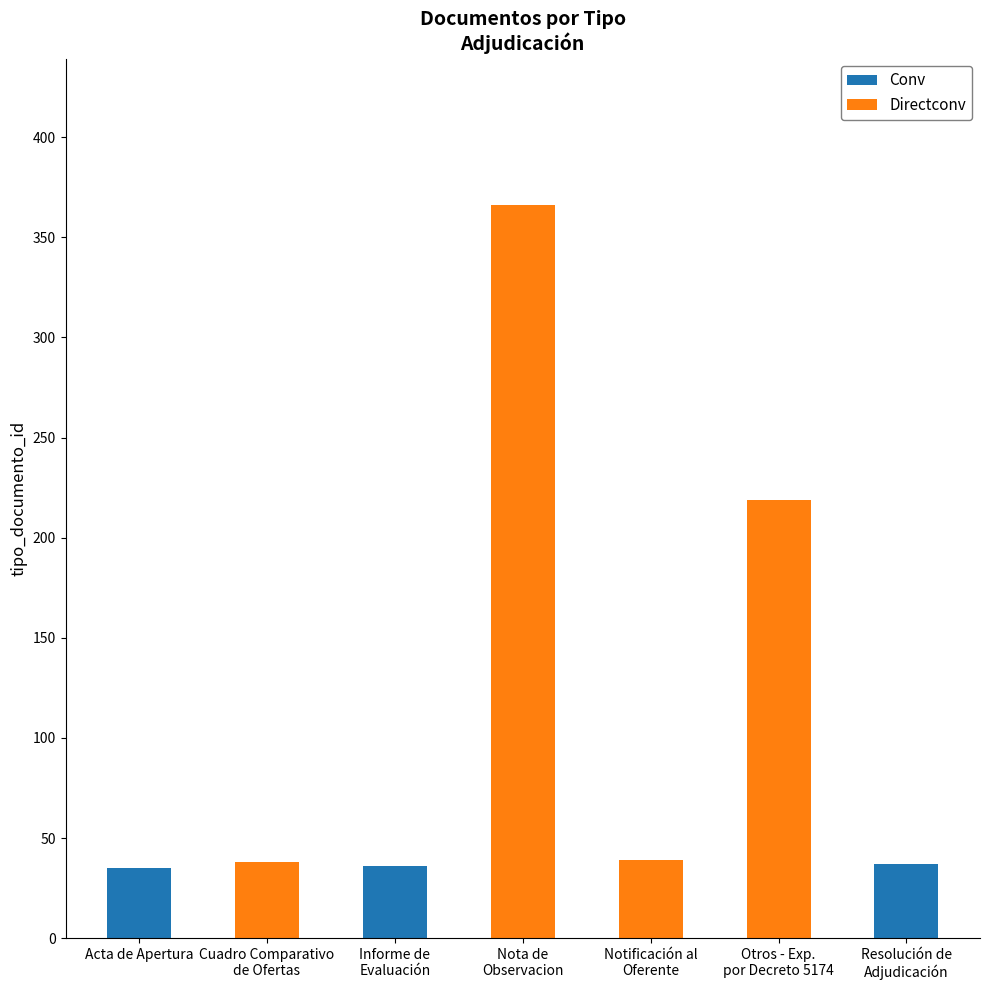

What is the smallest value displayed?

35